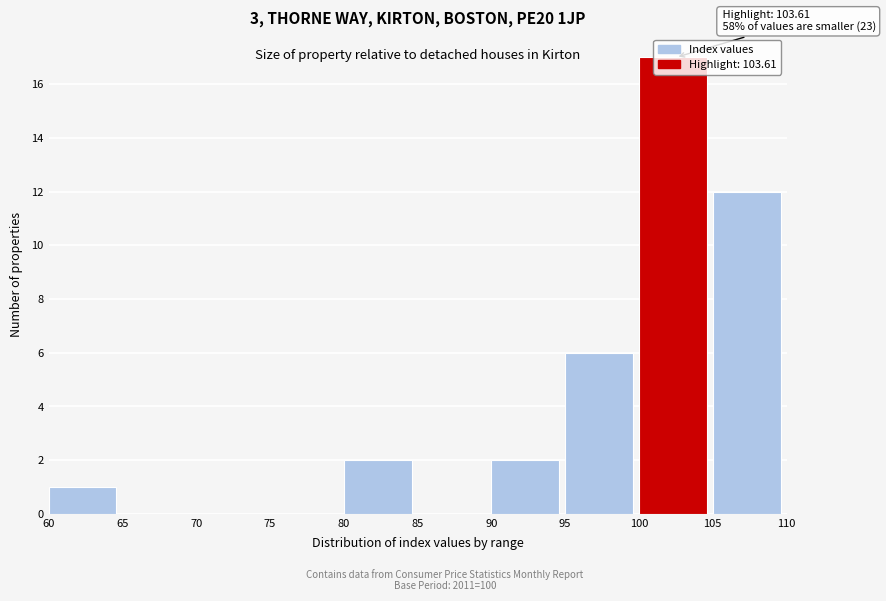

Which range on the x-axis has the tallest bar?

100 to 105